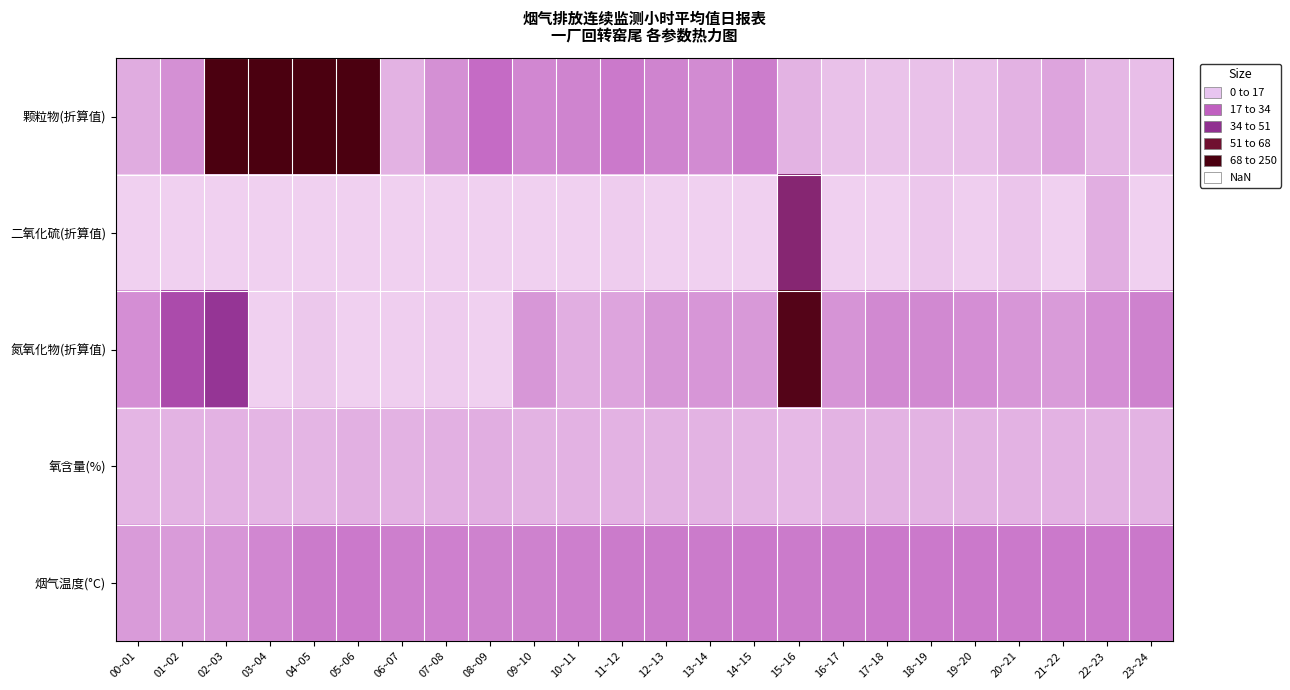

At how many categories does at least one series exceed 27?

24